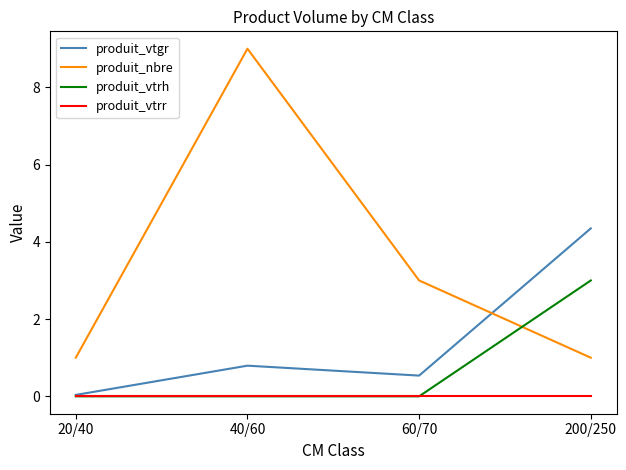

Is it true that produit_vtrr equals 0.0 at 200/250?

True